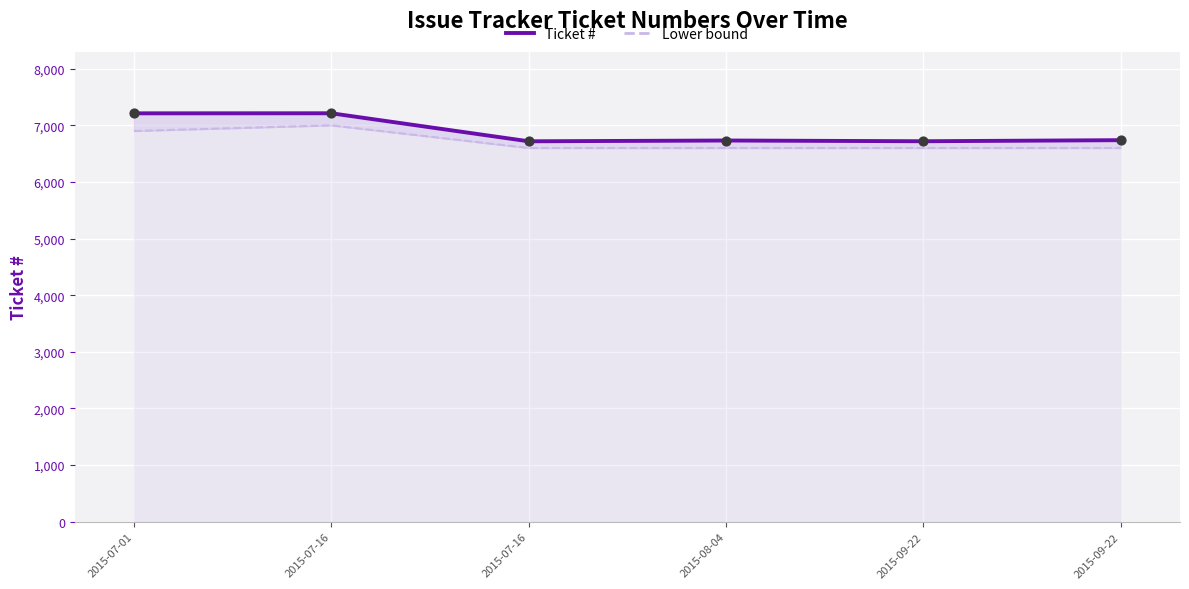

Which series contains the lowest Y value?

Lower bound